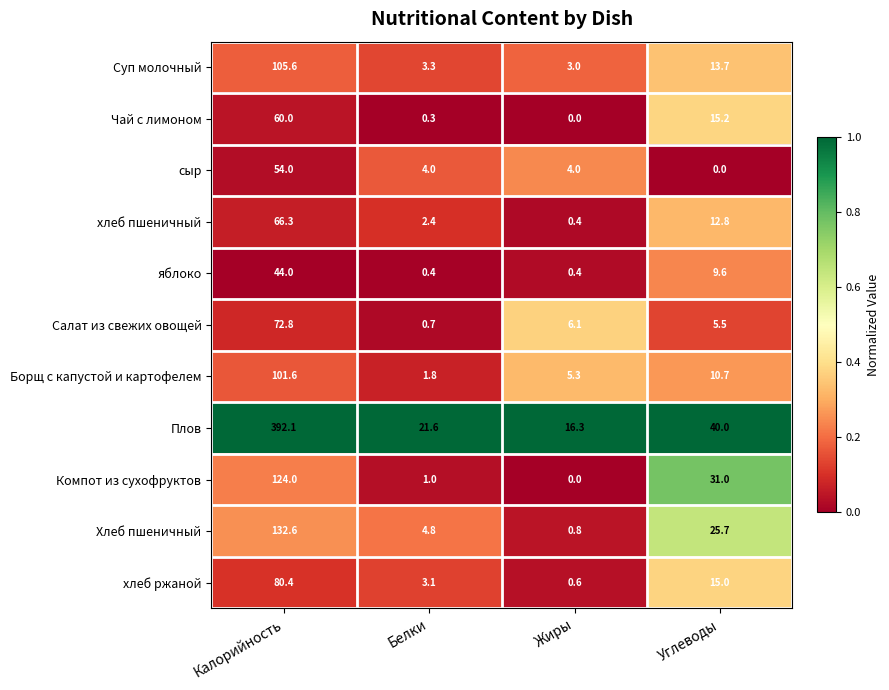

How many values in the Салат из свежих овощей series exceed 6?

2